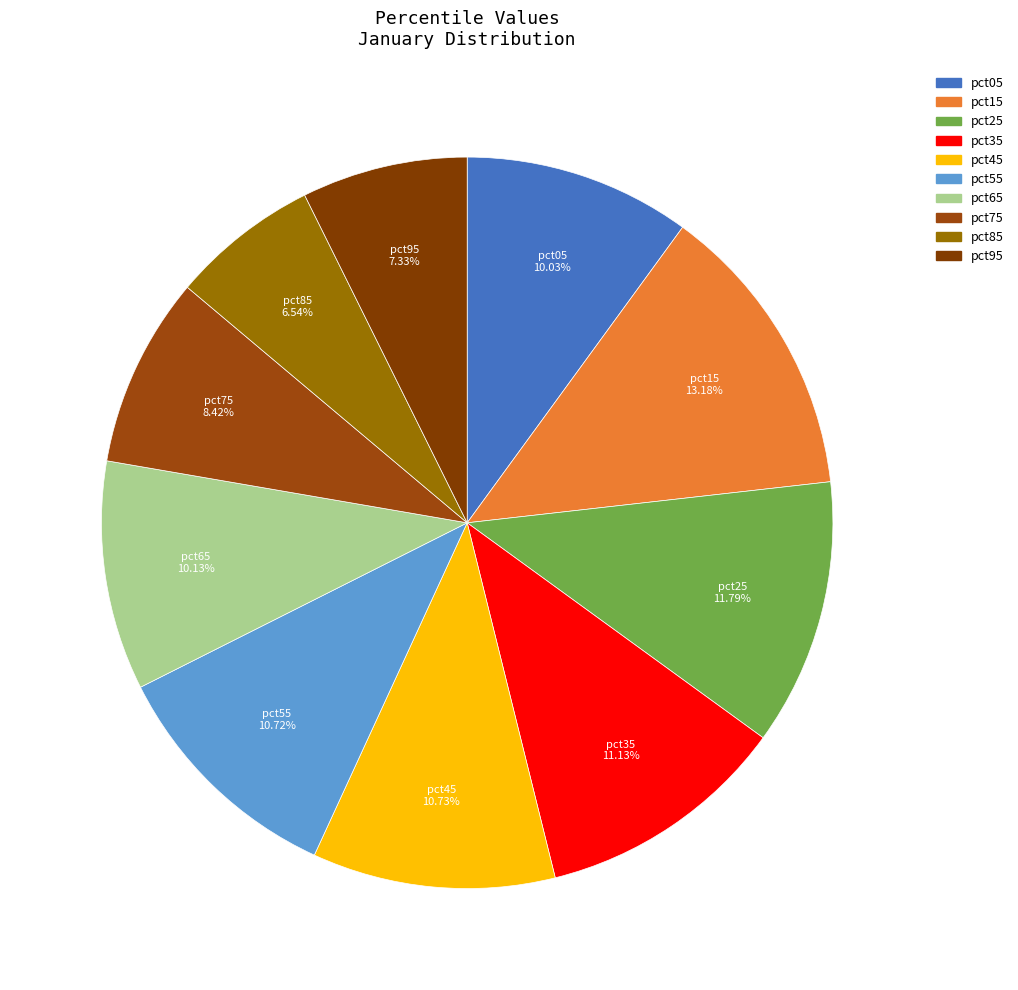

To the nearest percent, what portion does pct25 represent?

12%